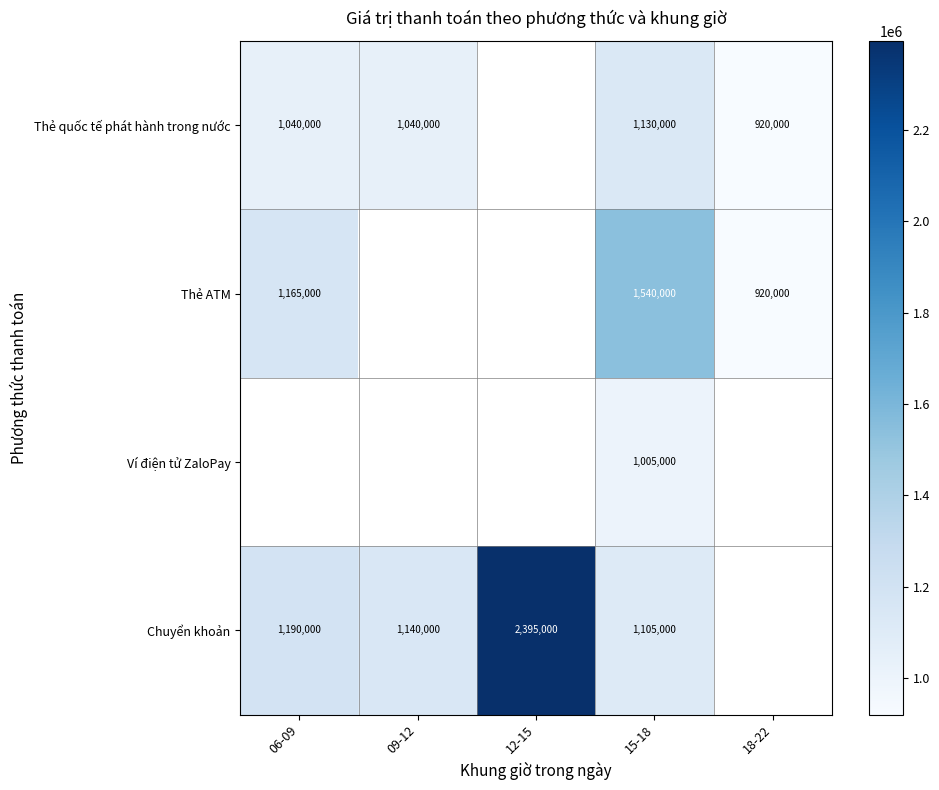

The value of Chuyển khoản at 12-15 is 3321644. True or false?

False